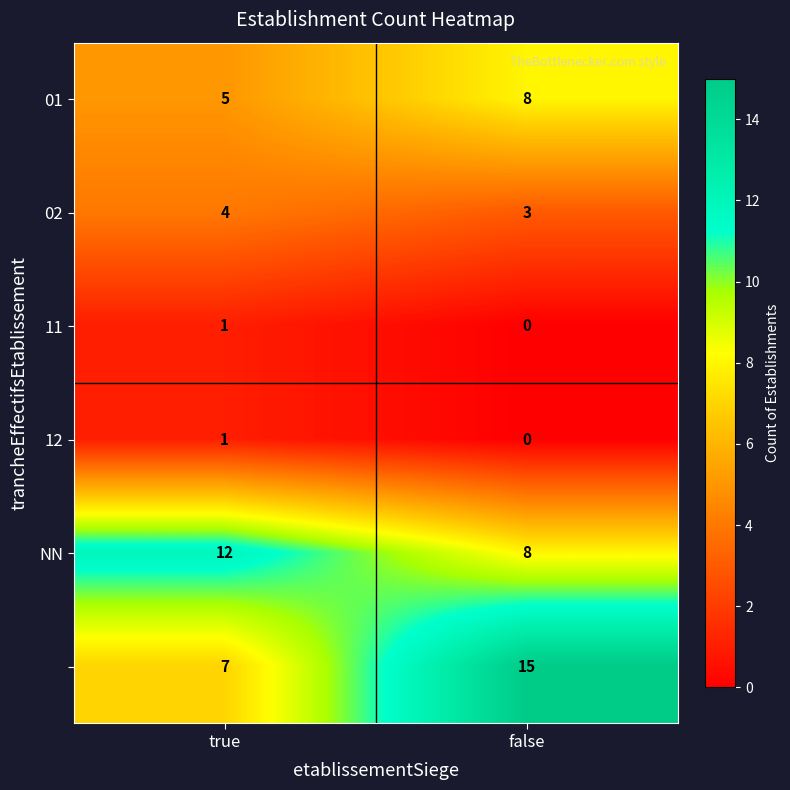

At which category is the sum across all series the highest?

false